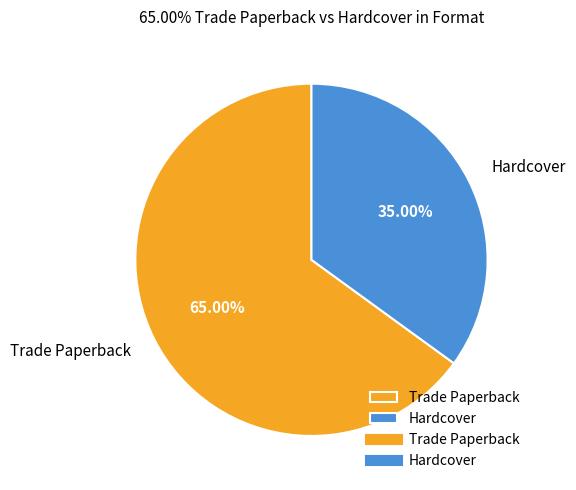

True or false: Hardcover accounts for 21% of the total.

False